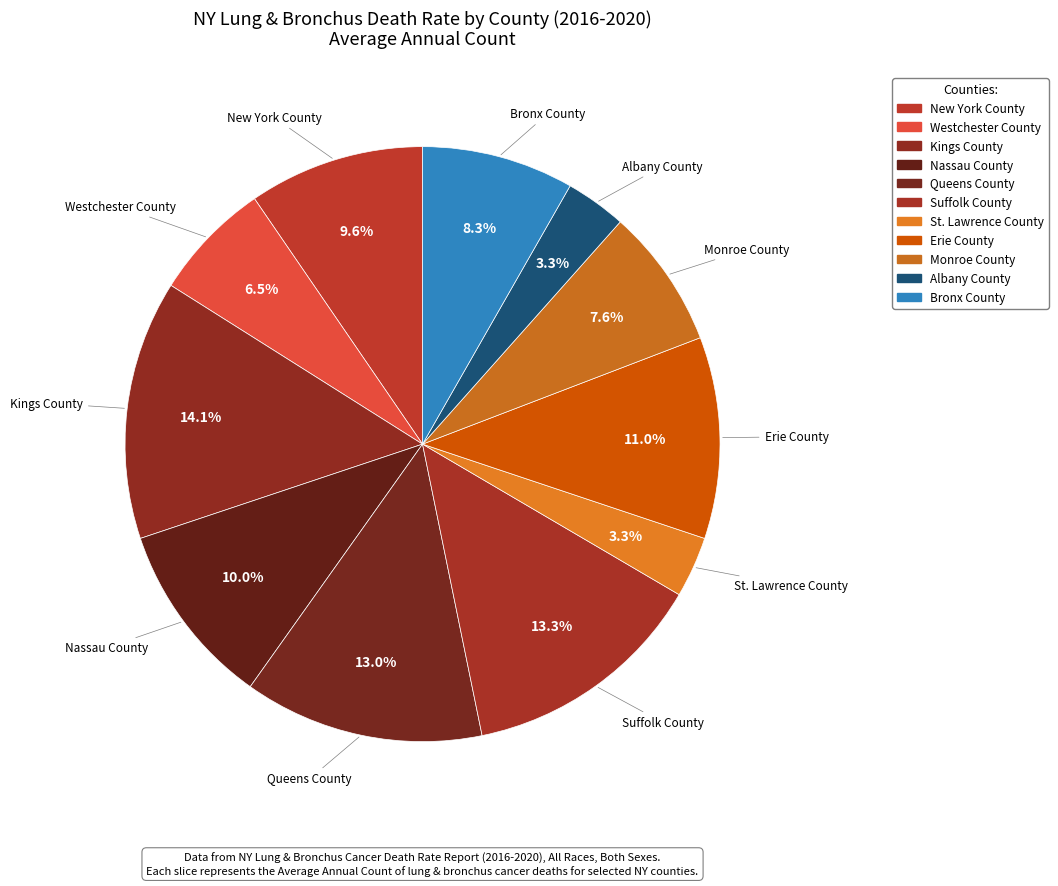

What portion of the pie excludes Kings County?

85.9%